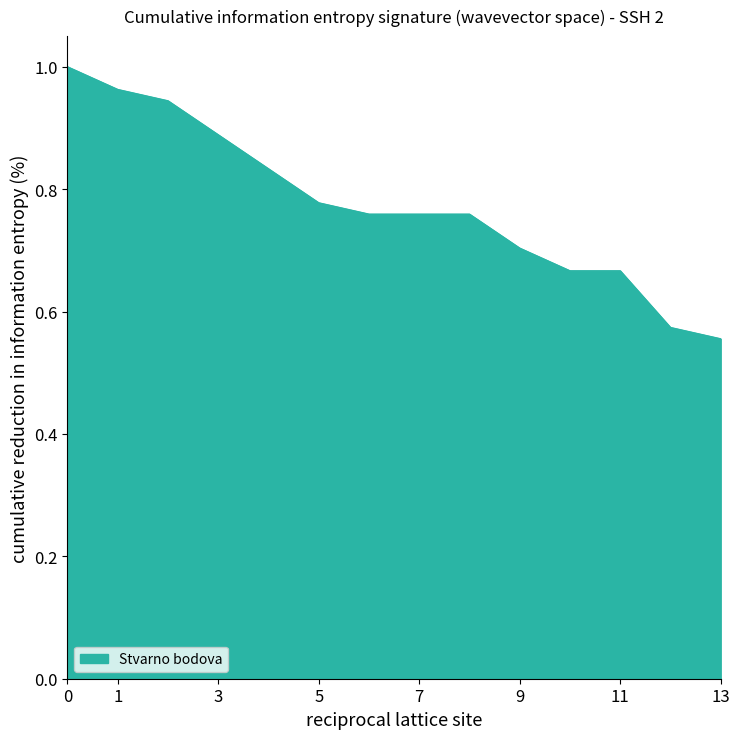

What is the difference between the maximum and minimum values?

0.4